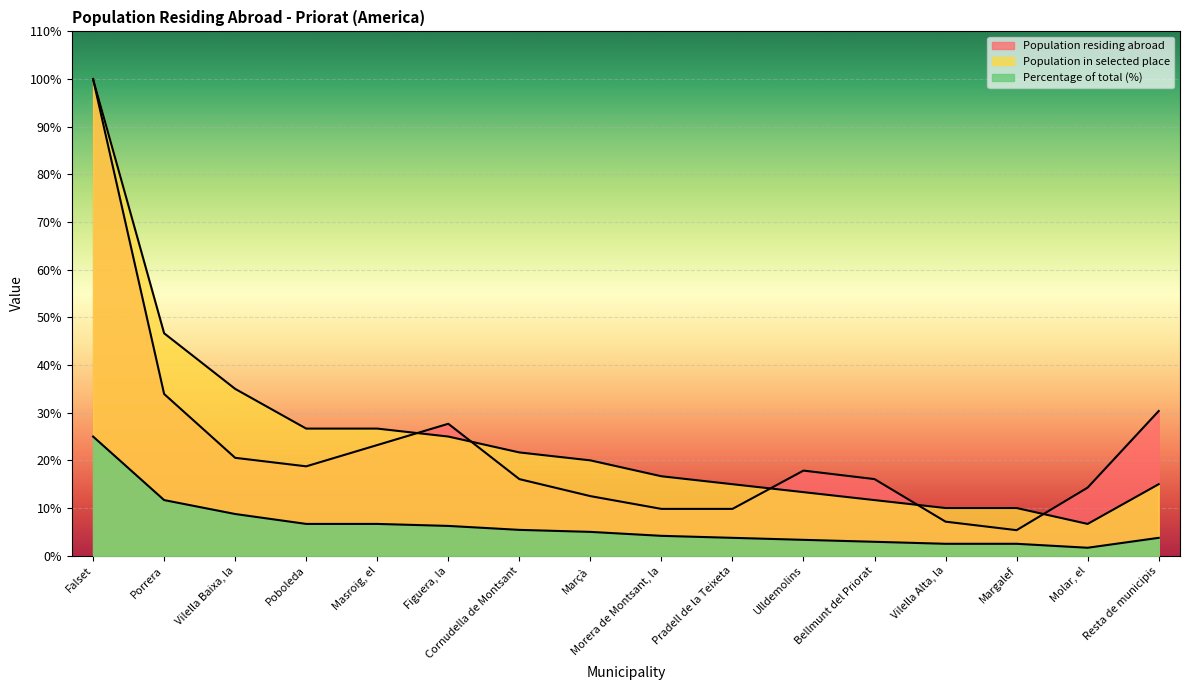

Between Poboleda and Morera de Montsant, la, which series saw the biggest shift?

Population in selected place